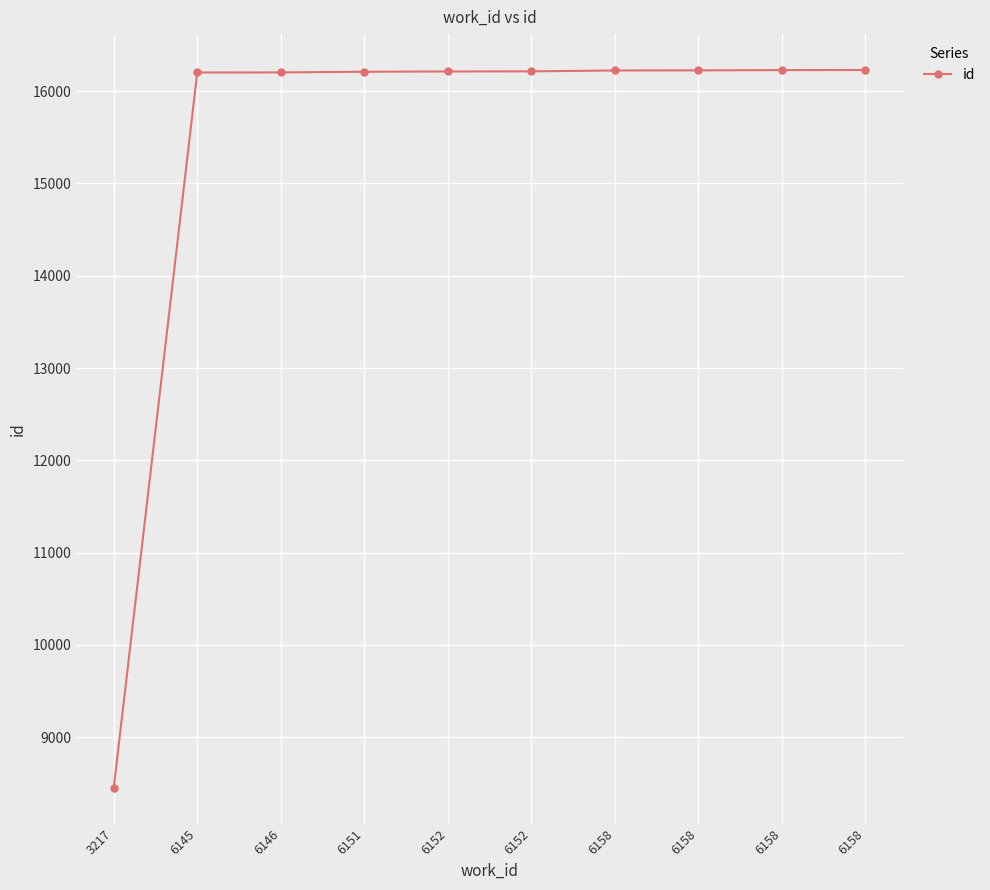

The value at 6145 is 7941. True or false?

False